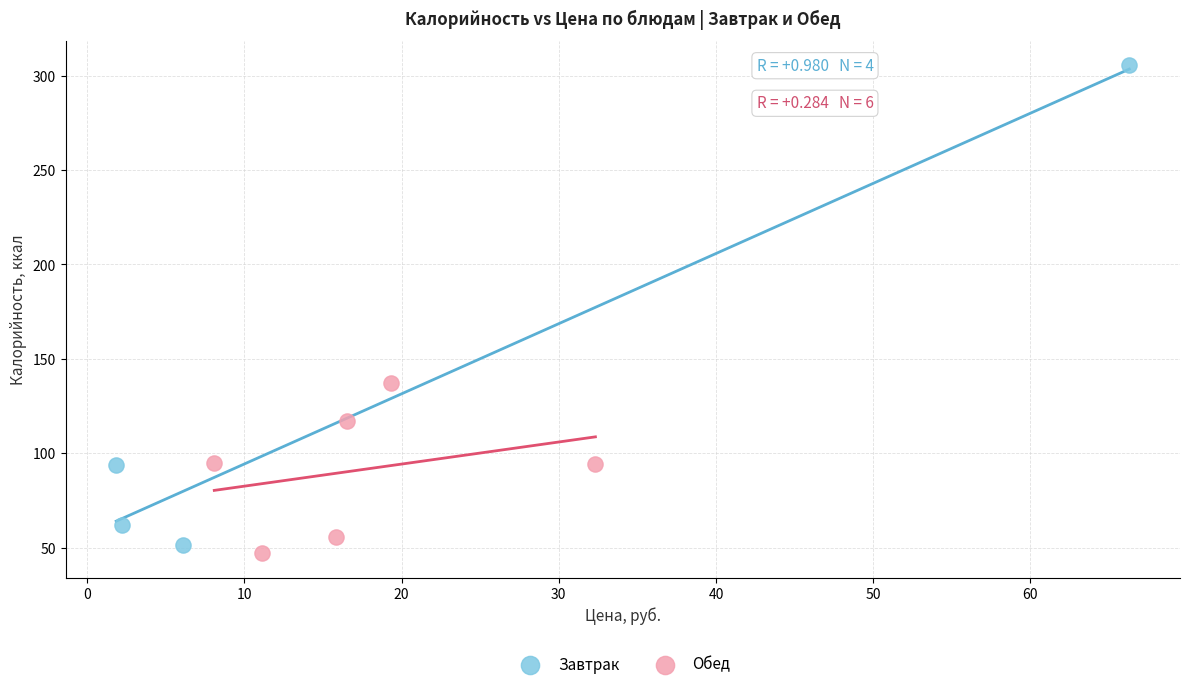

Which series contains the lowest Y value?

Обед